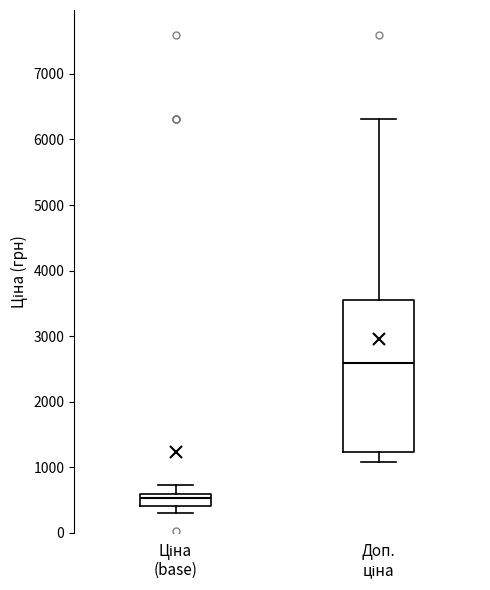

Where is the upper edge of the box for Доп. ціна on the y-axis? The values are not printed on the chart, so give them approximately, as read against the axis.

3500